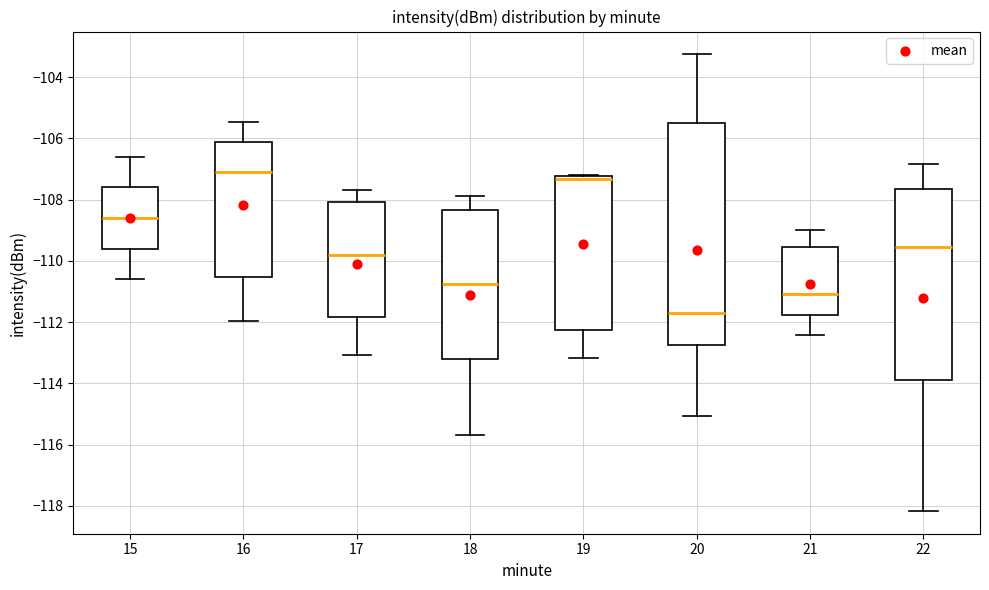

Which box is the tallest, from its lower edge to its upper edge?

20